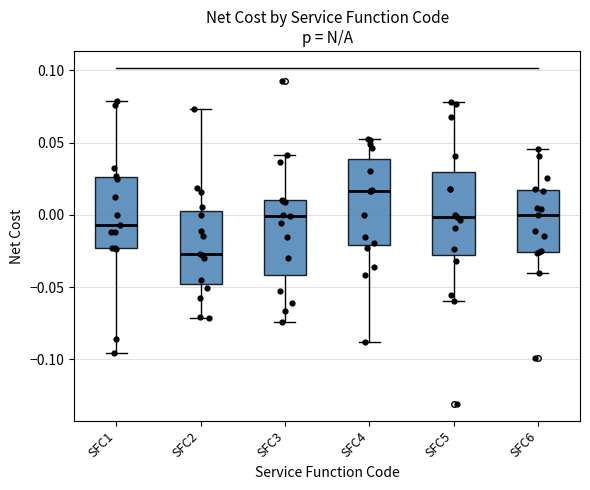

Which box has the lowest median line?

SFC2